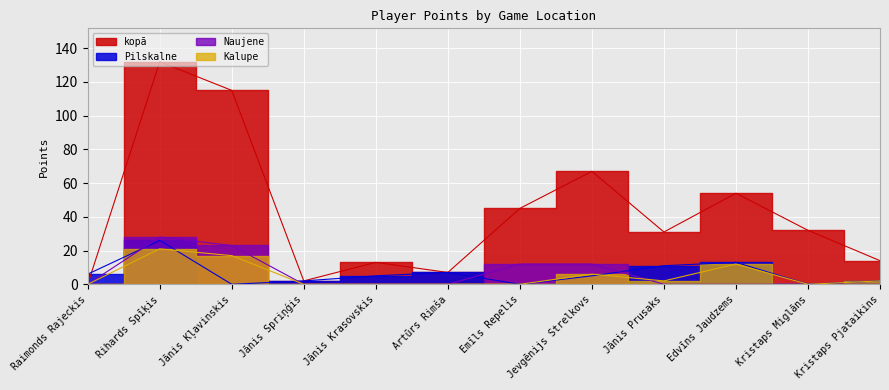

True or false: kopā has a value of 13 at Jānis Krasovskis.

True